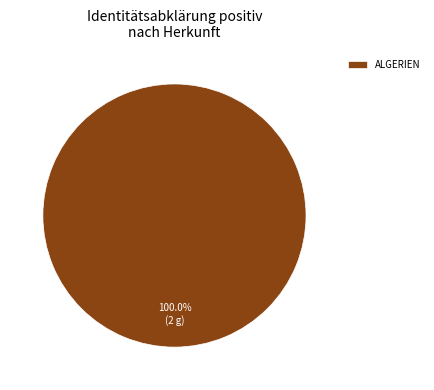

Does ALGERIEN account for over 50% of the chart?

Yes